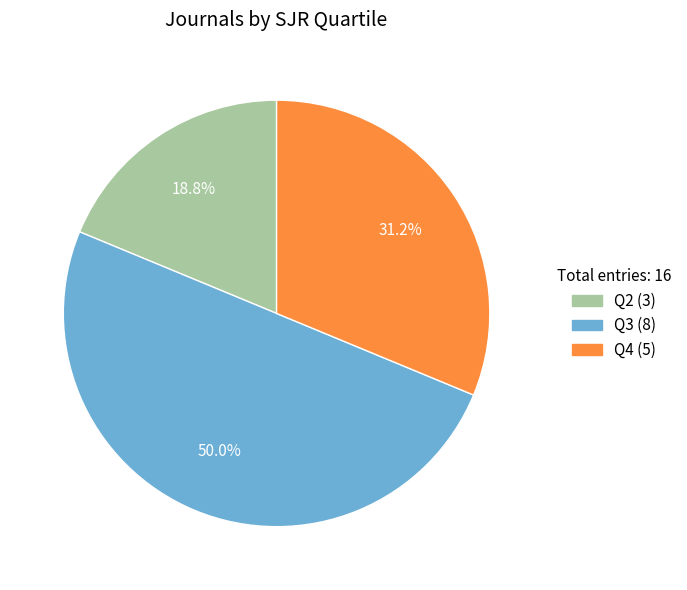

Does Q4 represent more than half of the total?

No